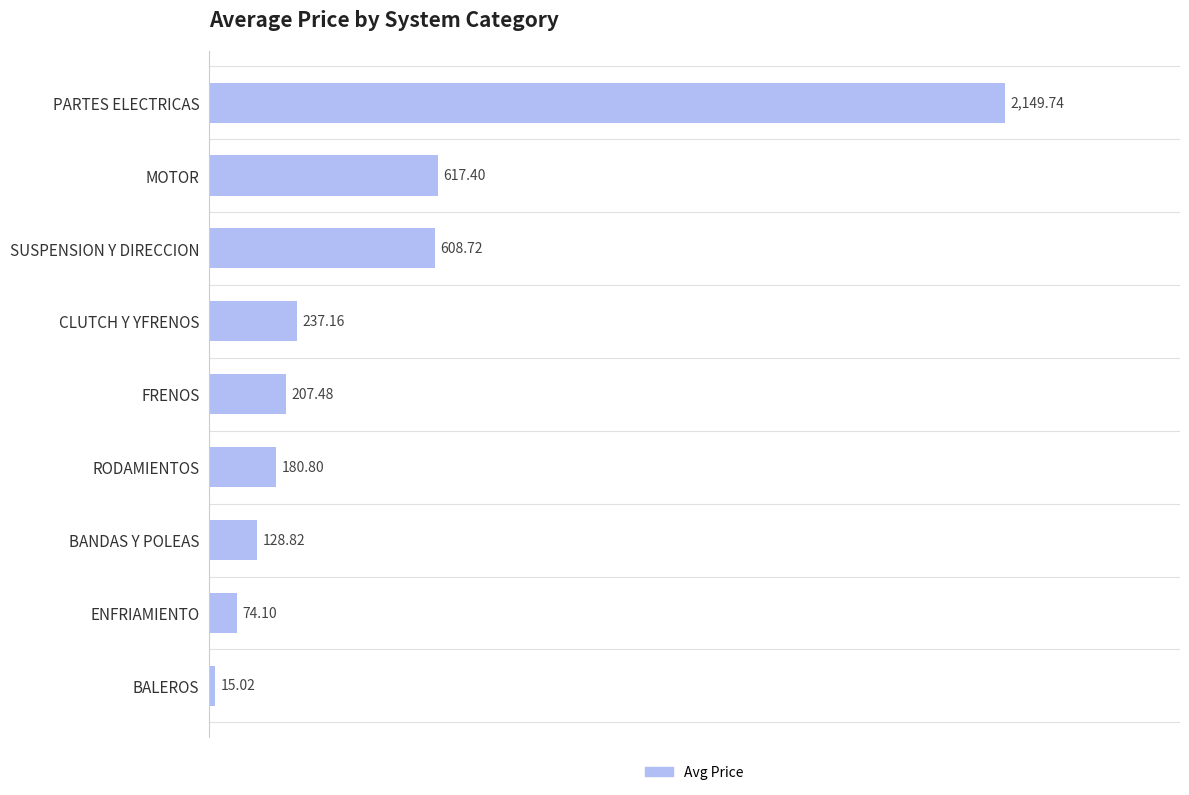

List the labels in order of value, largest first.

PARTES ELECTRICAS, MOTOR, SUSPENSION Y DIRECCION, CLUTCH Y YFRENOS, FRENOS, RODAMIENTOS, BANDAS Y POLEAS, ENFRIAMIENTO, BALEROS